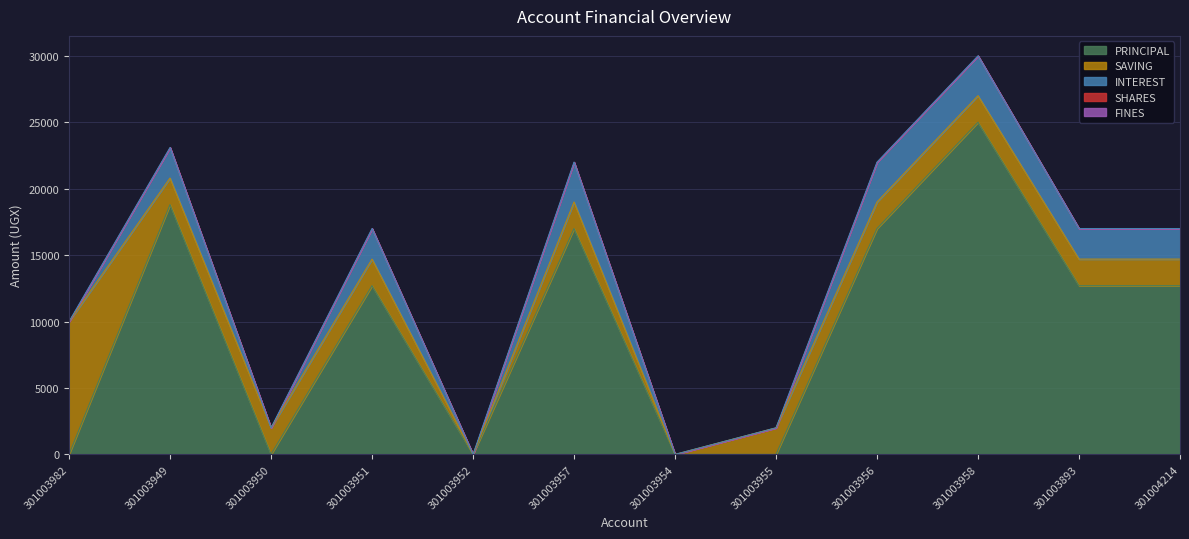

How many interior local valleys does the INTEREST series have?

2